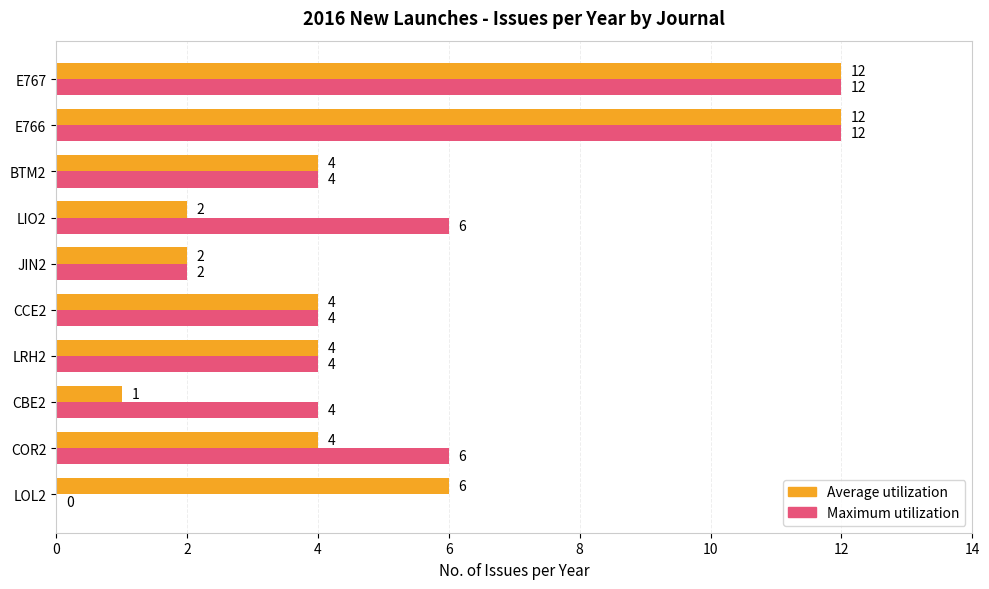

The value of Maximum utilization at COR2 is 9. True or false?

False